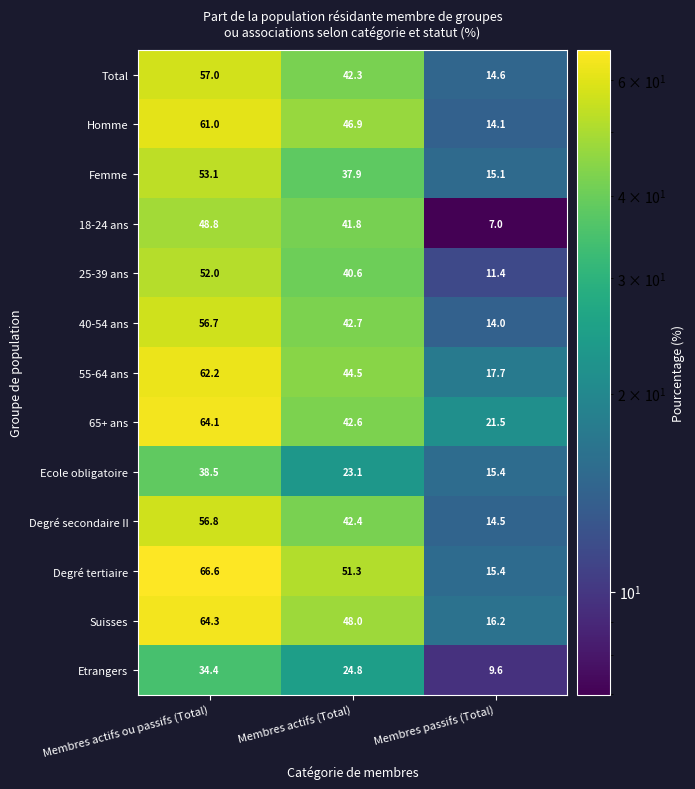

Which series has the widest spread of values?

Degré tertiaire